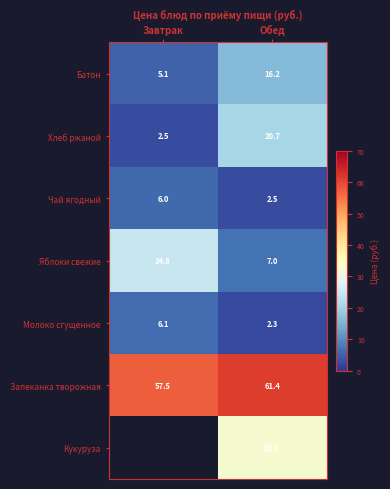

The value of Молоко сгущенное at Обед is 0.8. True or false?

False